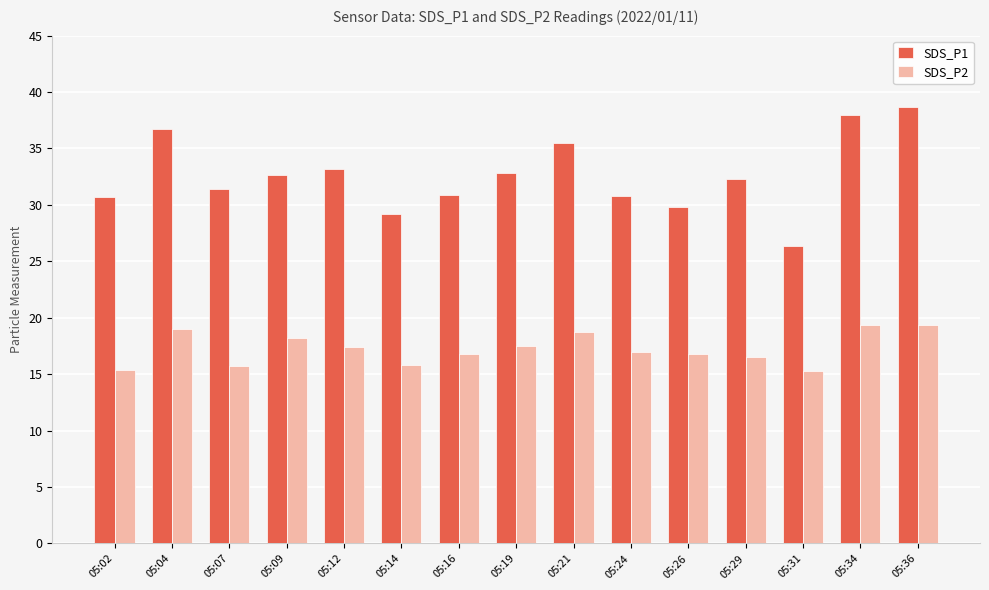

Is it true that SDS_P1 equals 38.0 at 05:34?

True